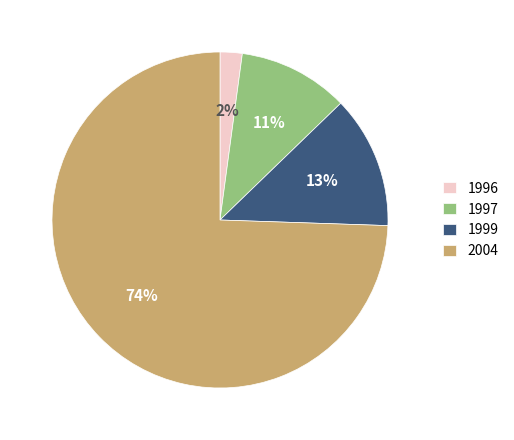

Rank the categories by value from highest to lowest.

2004, 1999, 1997, 1996